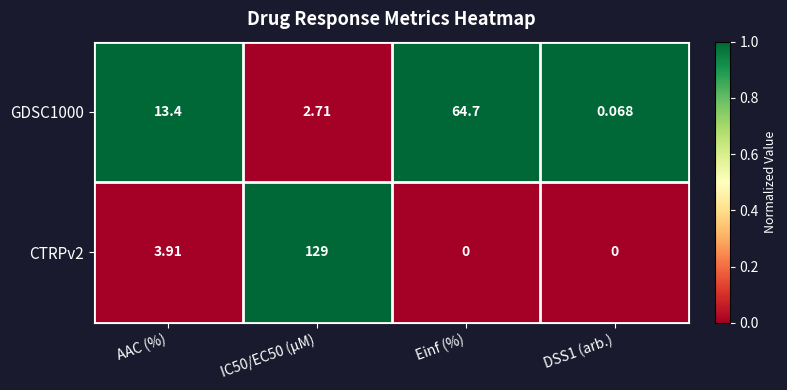

List the series in order of their overall mean, highest first.

CTRPv2, GDSC1000